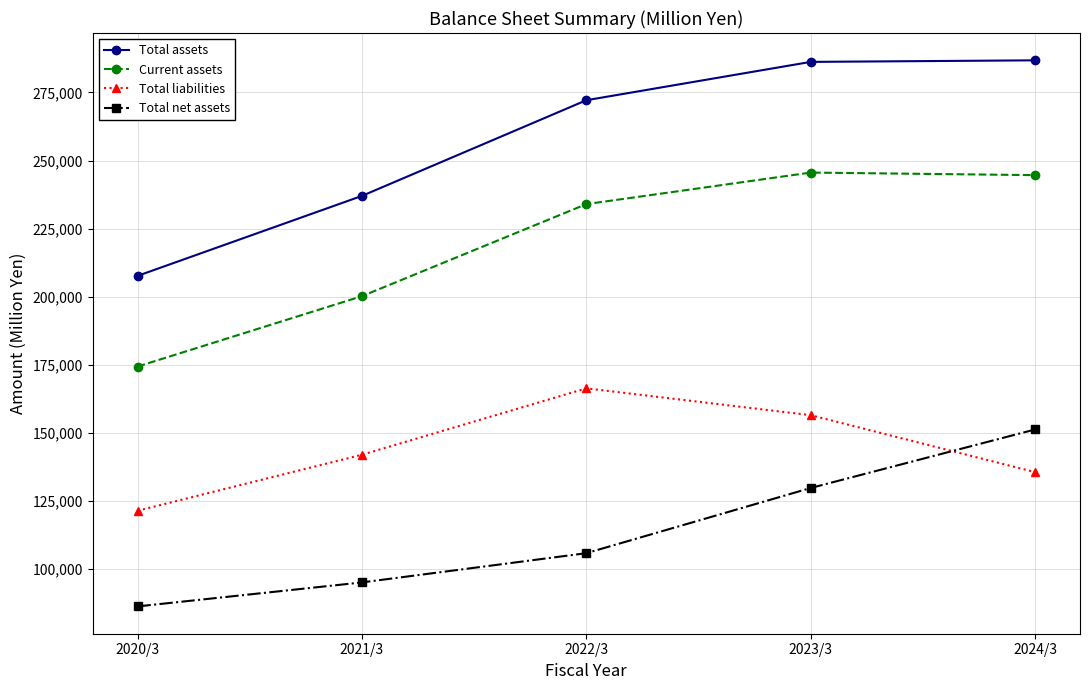

At which label is Total assets closest to 247215?

2021/3